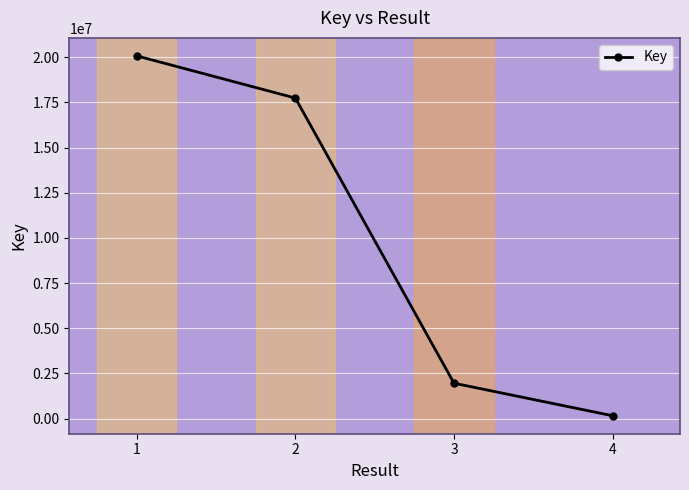

What is the change in value from 3 to 4?

-1799698